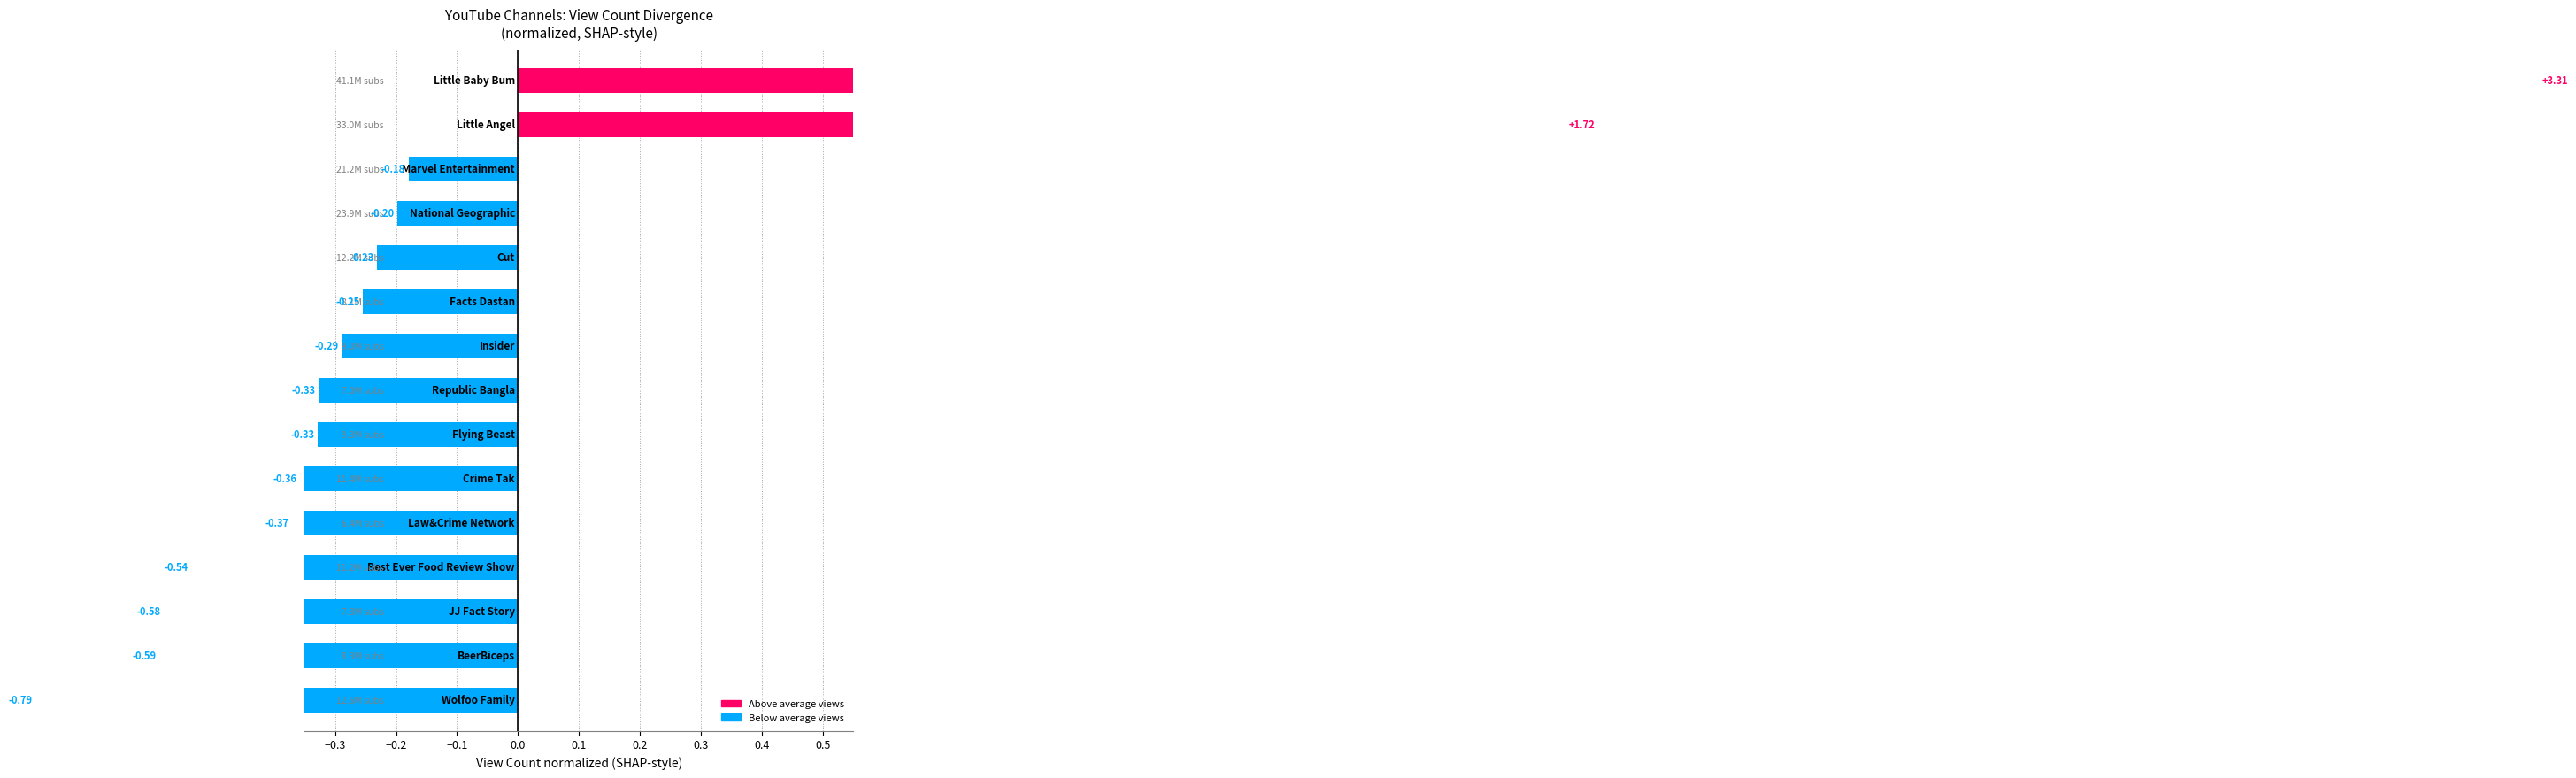

What is the difference between the second highest and minimum values?

2.5